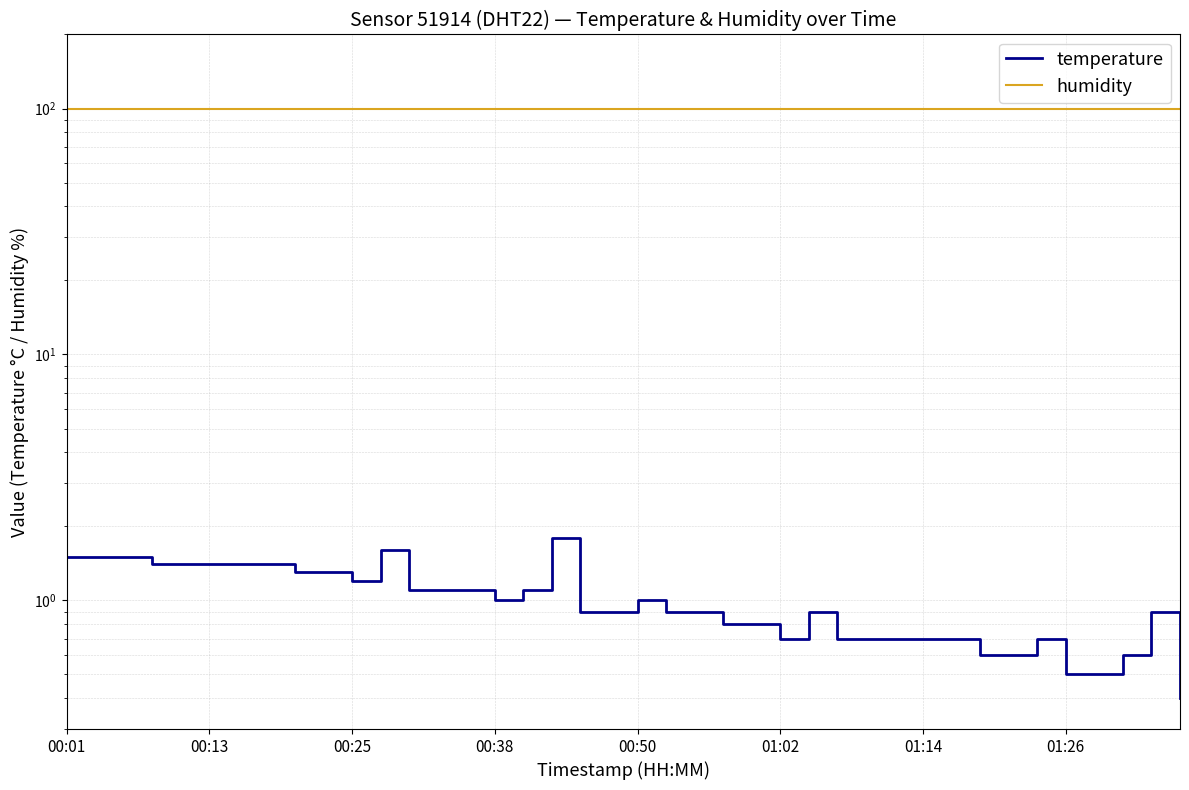

In temperature, how many points are higher than both neighbors (excluding endpoints)?

6